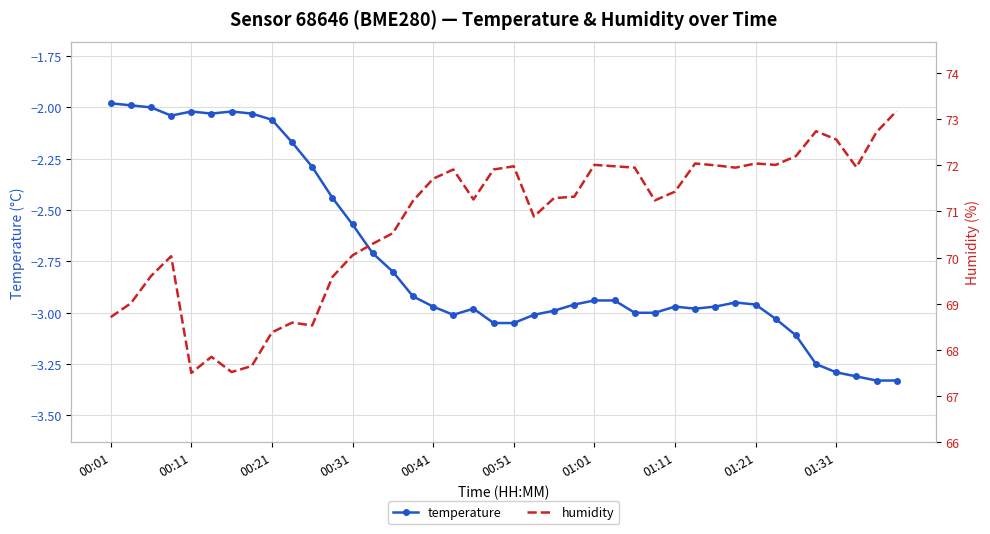

Reading left to right, extract all data points from this chart.

temperature: -2.0	-2.0	-2.0	-2.0	-2.0	-2.0	-2.0	-2.0	-2.1	-2.2	-2.3	-2.4	-2.6	-2.7	-2.8	-2.9	-3.0	-3.0	-3.0	-3.0	-3.0	-3.0	-3.0	-3.0	-2.9	-2.9	-3.0	-3.0	-3.0	-3.0	-3.0	-3.0	-3.0	-3.0	-3.1	-3.2	-3.3	-3.3	-3.3	-3.3
humidity: 68.7	69.0	69.6	70.0	67.5	67.8	67.5	67.7	68.4	68.6	68.5	69.6	70.0	70.3	70.5	71.2	71.7	71.9	71.3	71.9	72.0	70.9	71.3	71.3	72.0	72.0	72.0	71.2	71.4	72.0	72.0	72.0	72.0	72.0	72.2	72.7	72.6	72.0	72.7	73.2